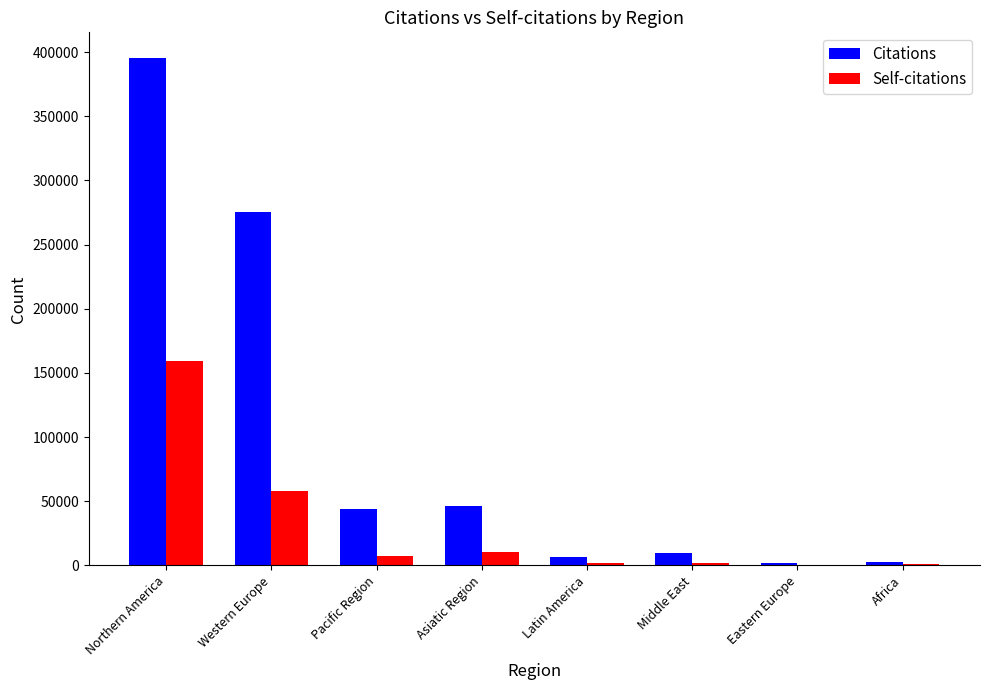

Which series changed the most between Western Europe and Africa?

Citations